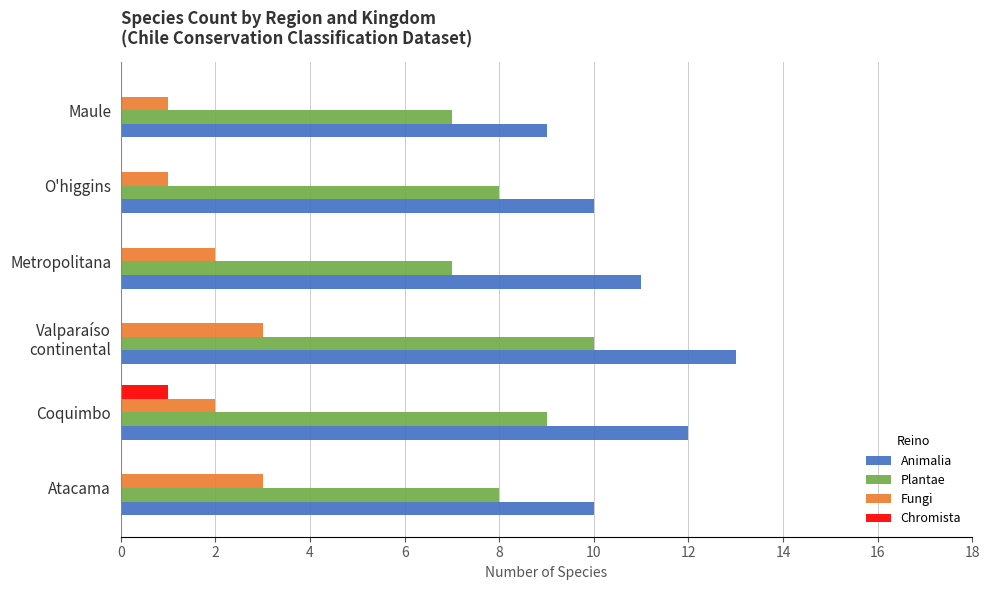

Read the Plantae value at Maule.

7